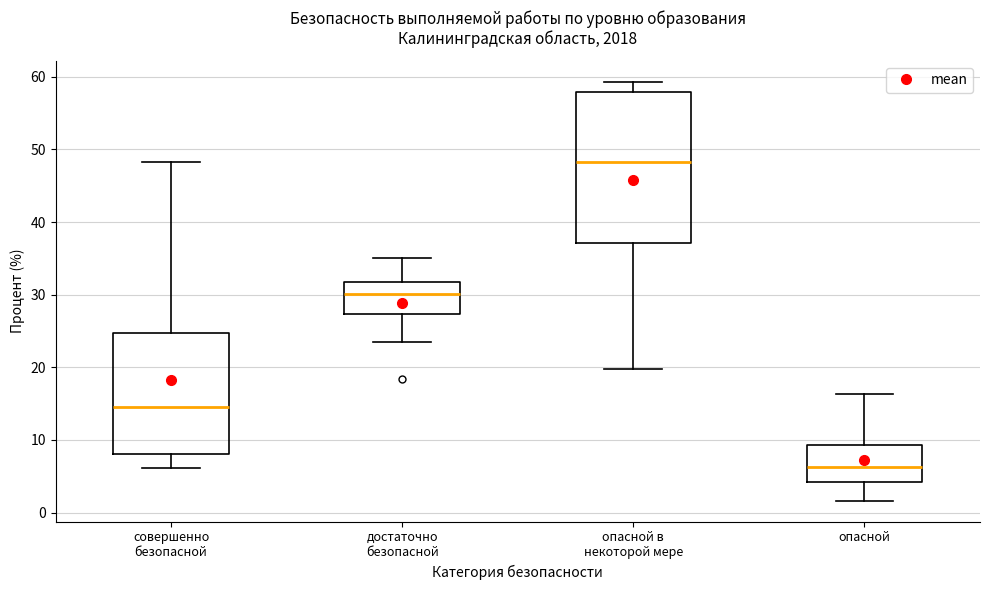

Which box is the tallest, from its lower edge to its upper edge?

опасной в некоторой мере